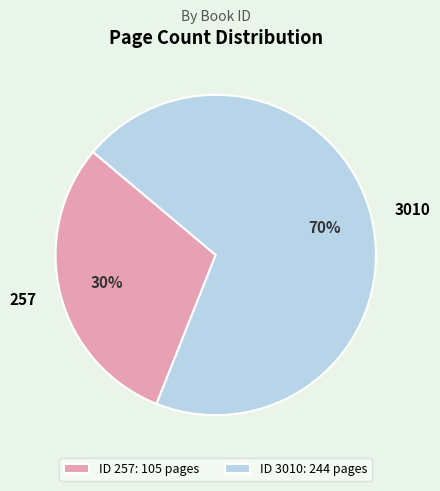

True or false: 3010 accounts for 70% of the total.

True